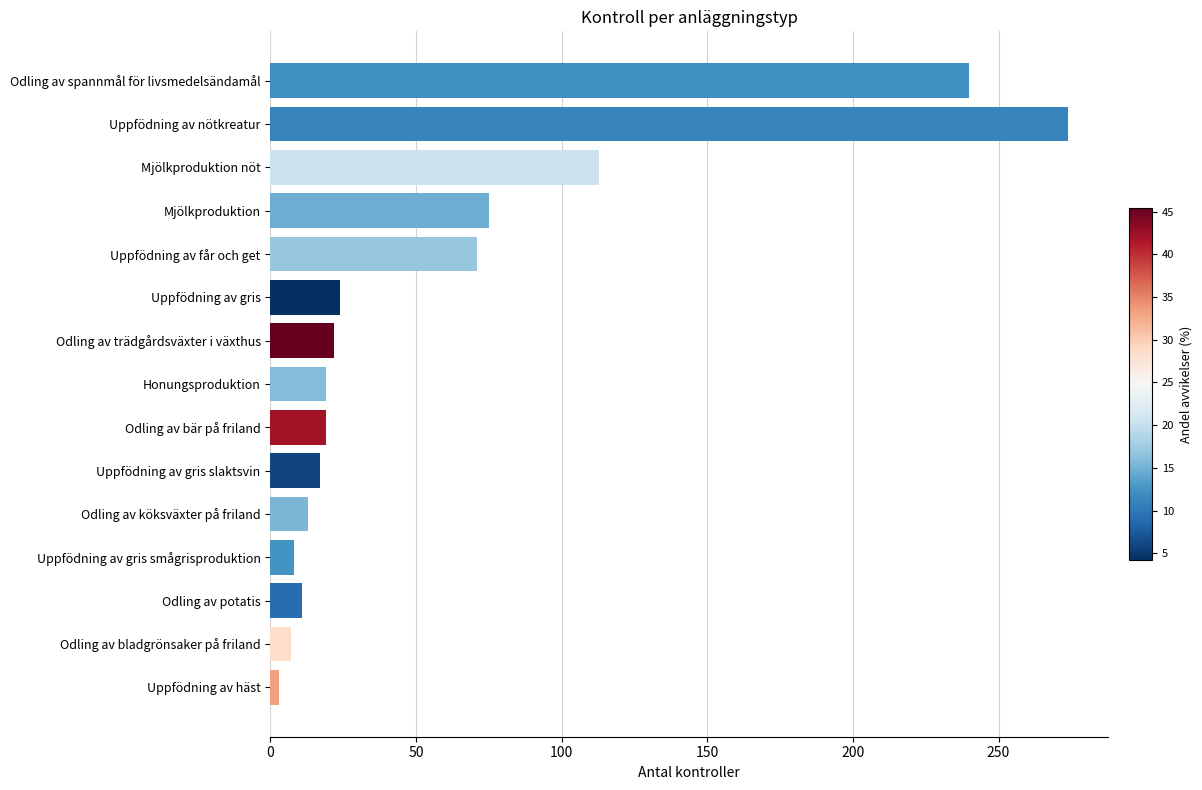

What is the difference between the maximum and minimum values?

271